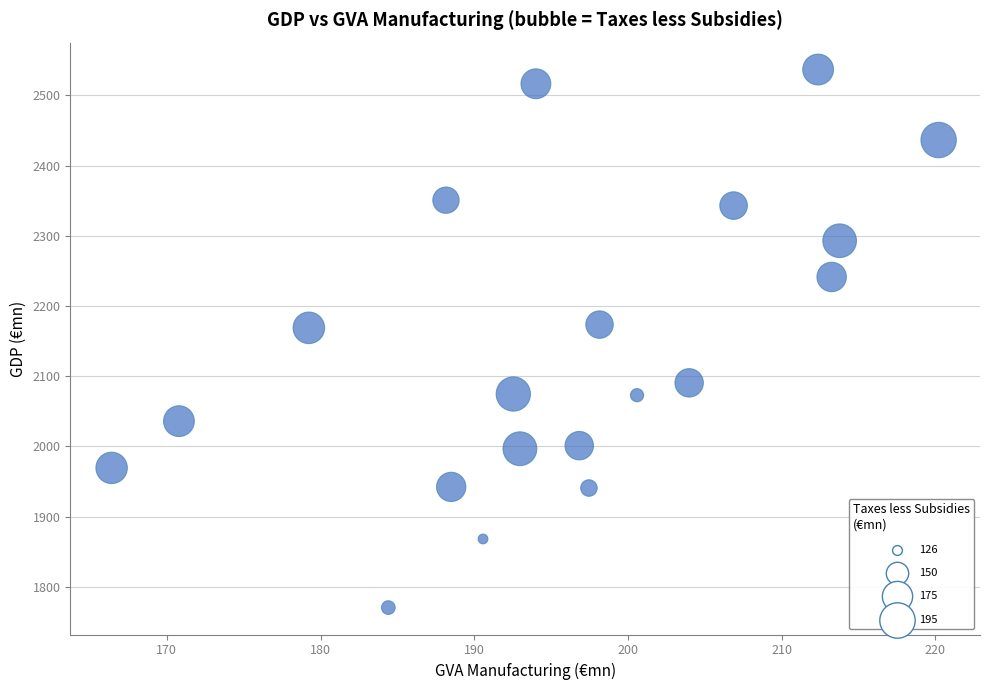

What is the range of X values (max minus min)?

53.8